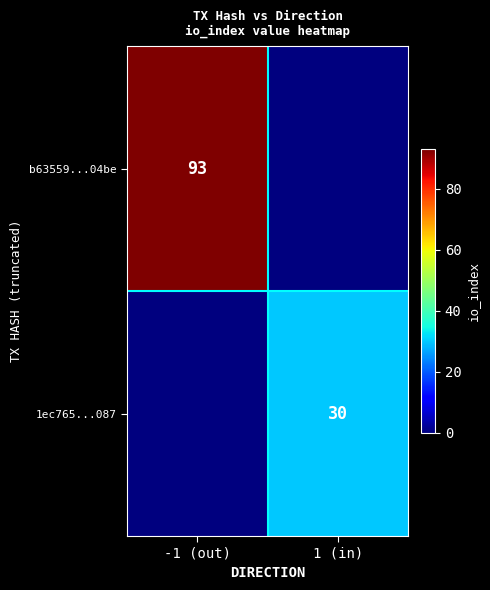

The value of 1ec765...087 at 1 (in) is 43. True or false?

False